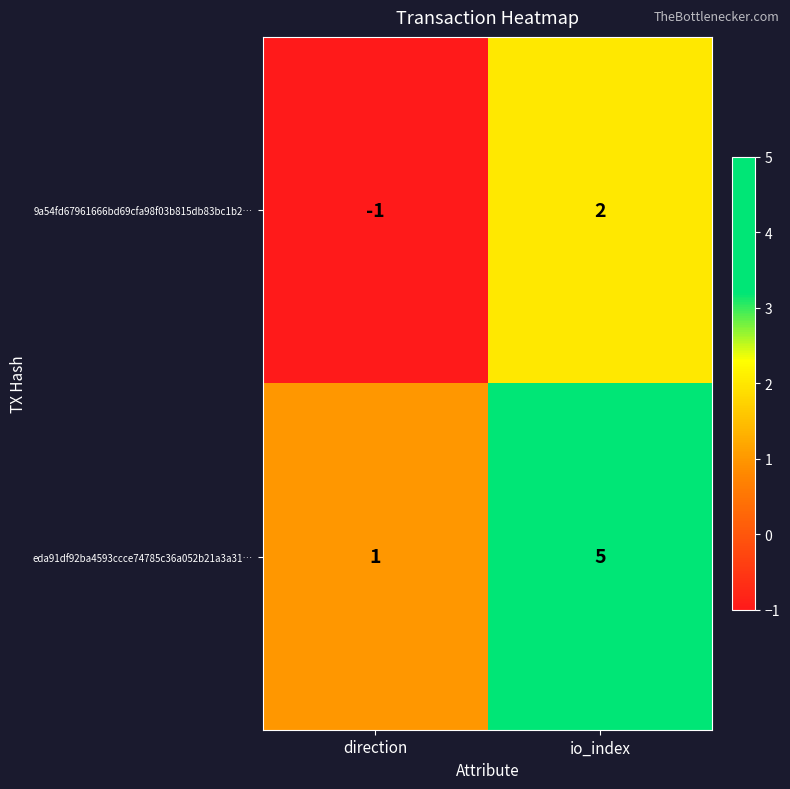

Reading left to right, list all the values displayed in this chart.

9a54fd67961666bd69cfa98f03b815db83bc1b2…: direction=-1	io_index=2
eda91df92ba4593ccce74785c36a052b21a3a31…: direction=1	io_index=5